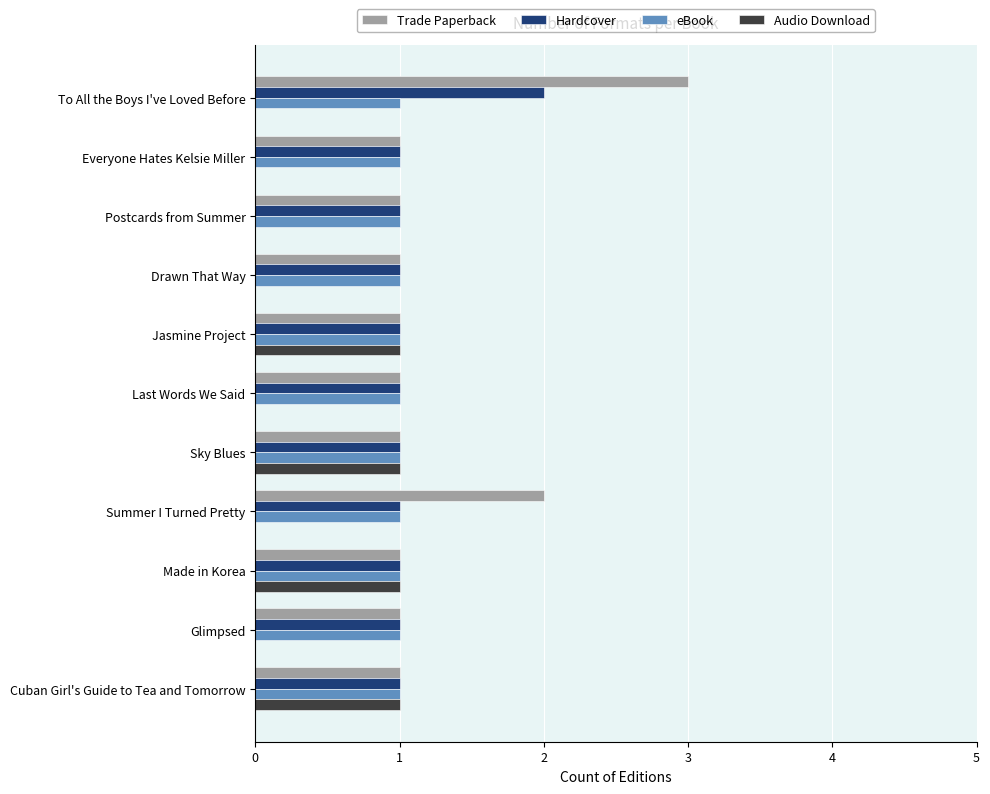

True or false: Audio Download has a value of 1 at Sky Blues.

True